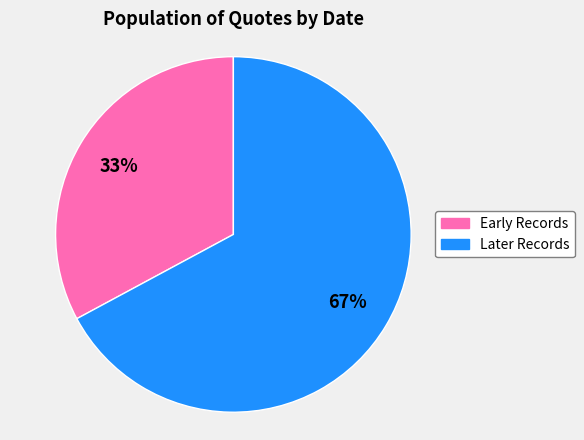

How many slices are in this pie chart?

2